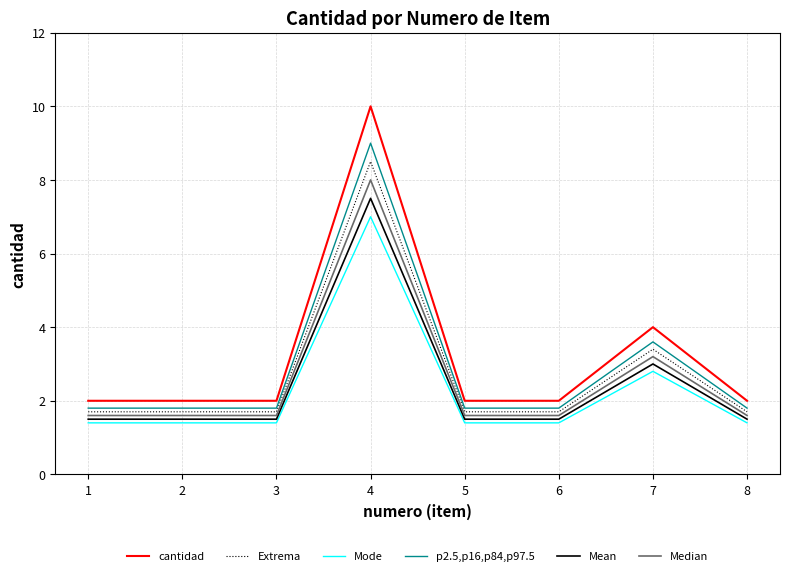

What is the total value across all series at 2?

10.0